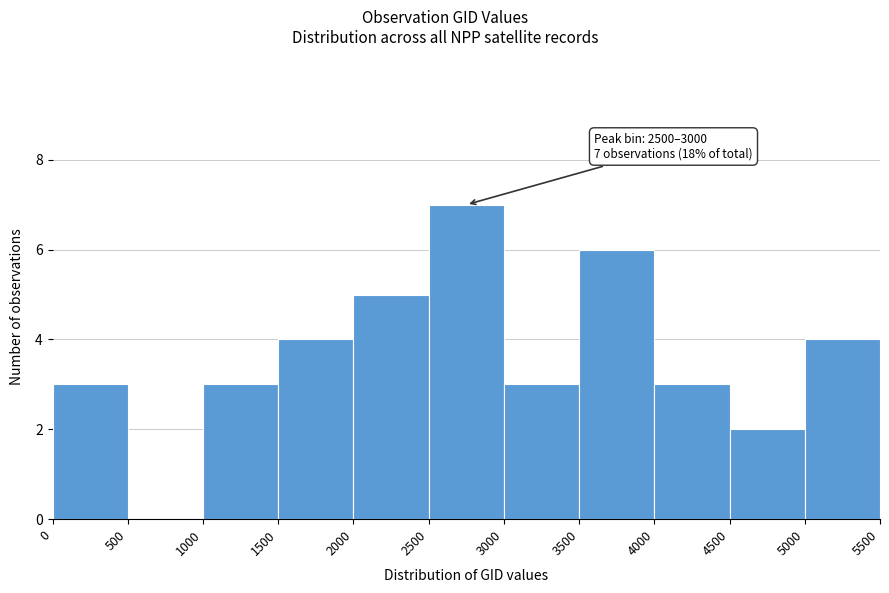

Over which range of the x-axis is the bar tallest?

2500 to 3000